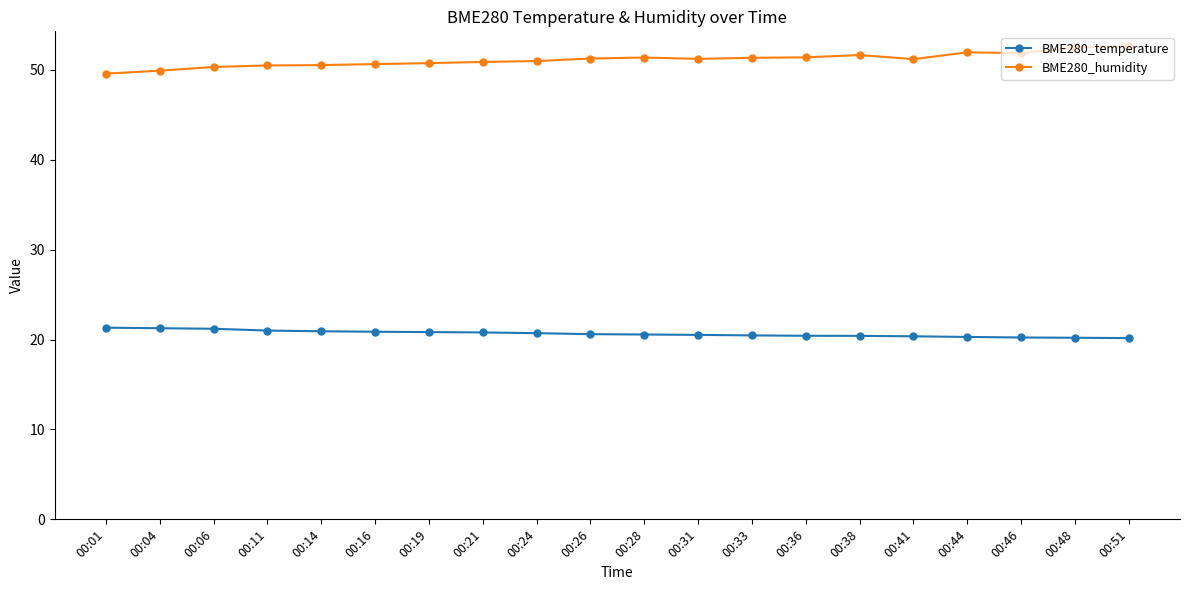

What is the difference between the BME280_temperature values at 00:44 and 00:31?

0.2